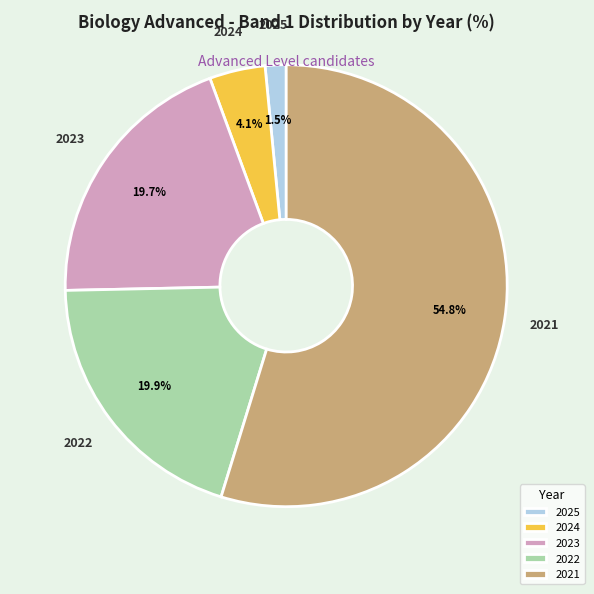

Count the number of slices in the pie.

5